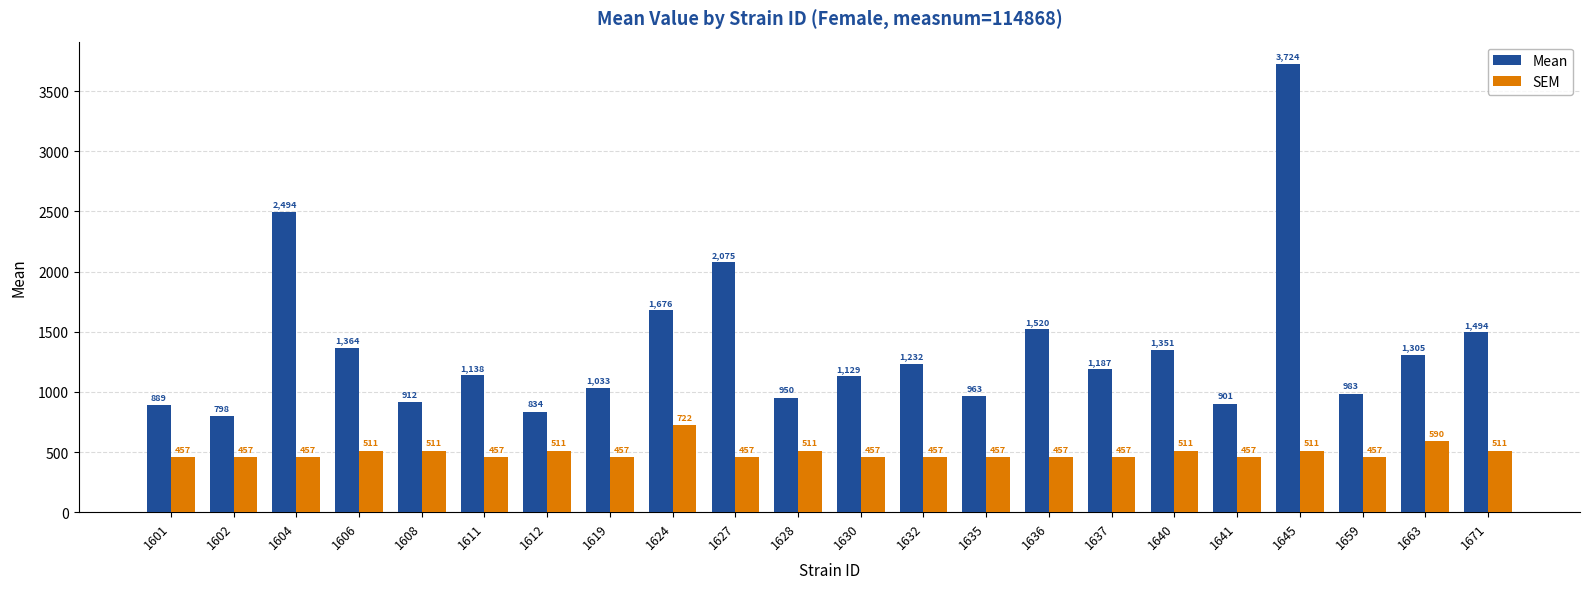

Is it true that Mean equals 1676.5 at 1624?

True